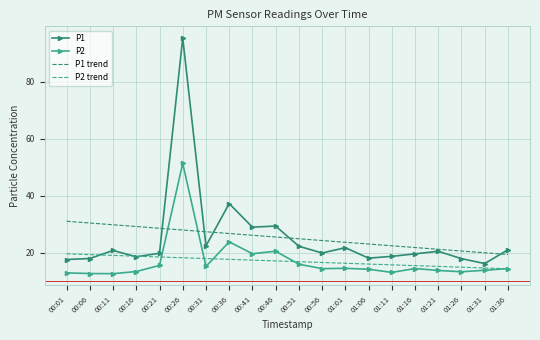

What is the sum of the P2 trend values at 00:16 and 01:11?

34.6